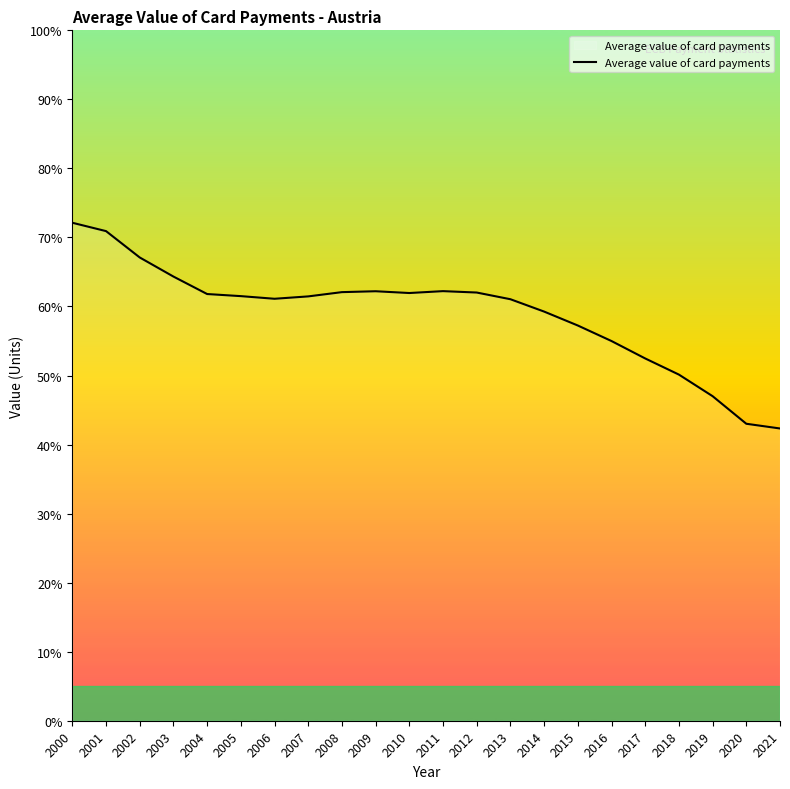

Read the value at 2006.

61.1